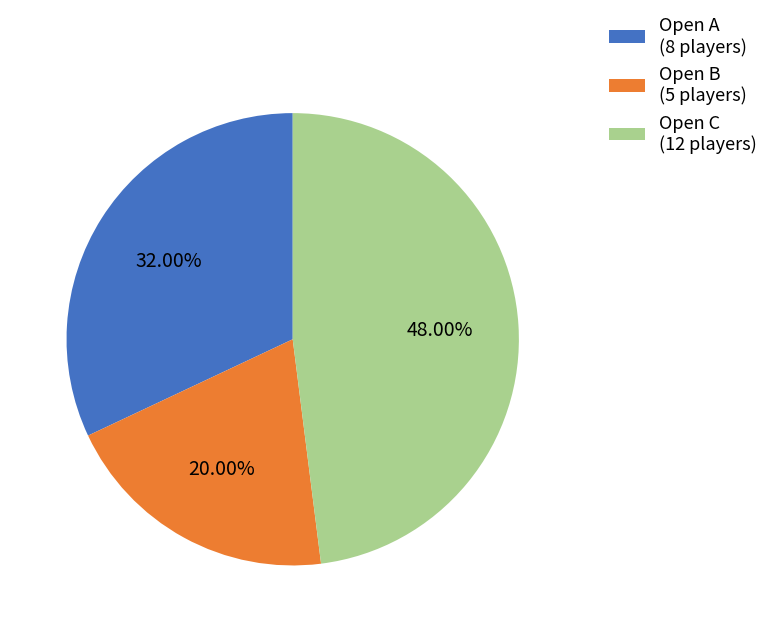

To the nearest percent, what is the difference between the largest and smallest slice percentages?

28%